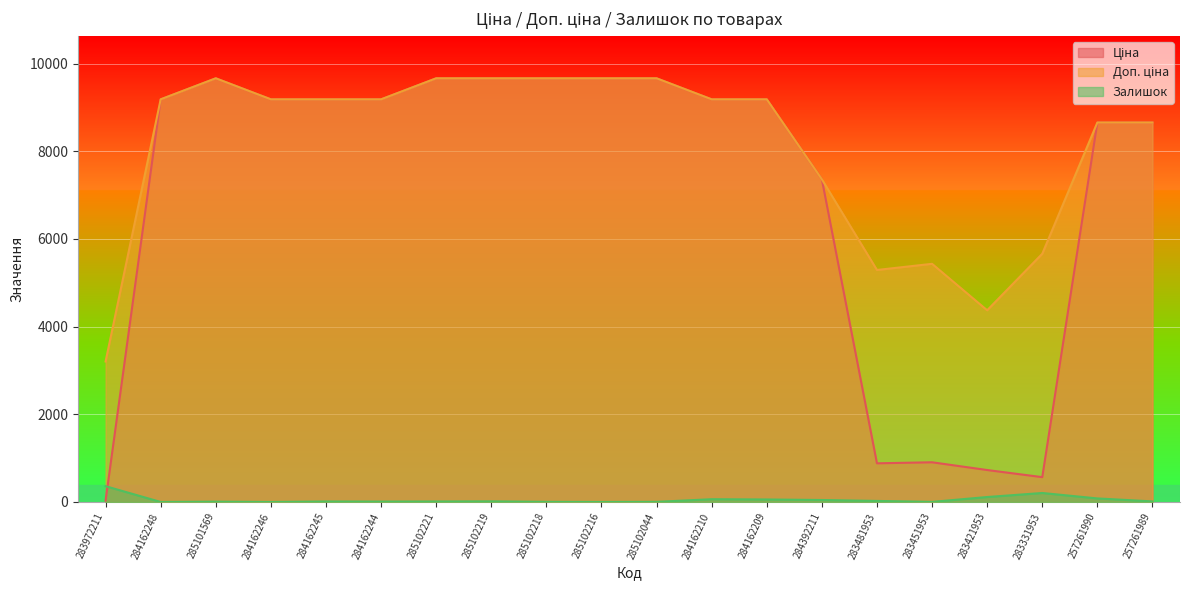

At how many categories does at least one series exceed 1410?

20